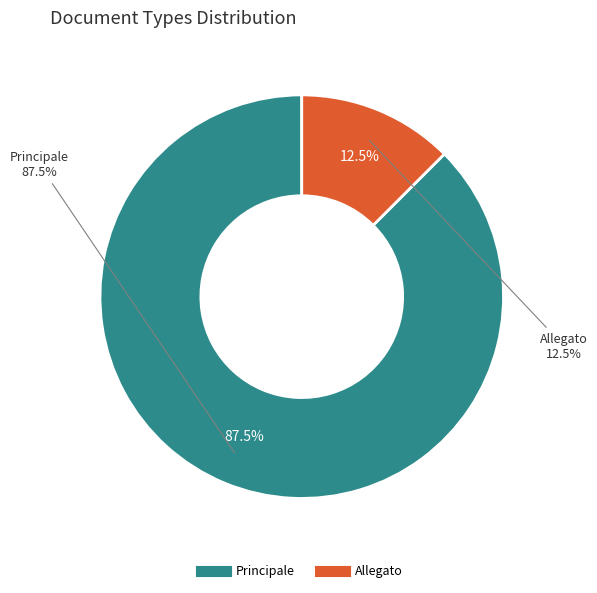

To the nearest percent, what is the difference between the largest and smallest slice percentages?

75%